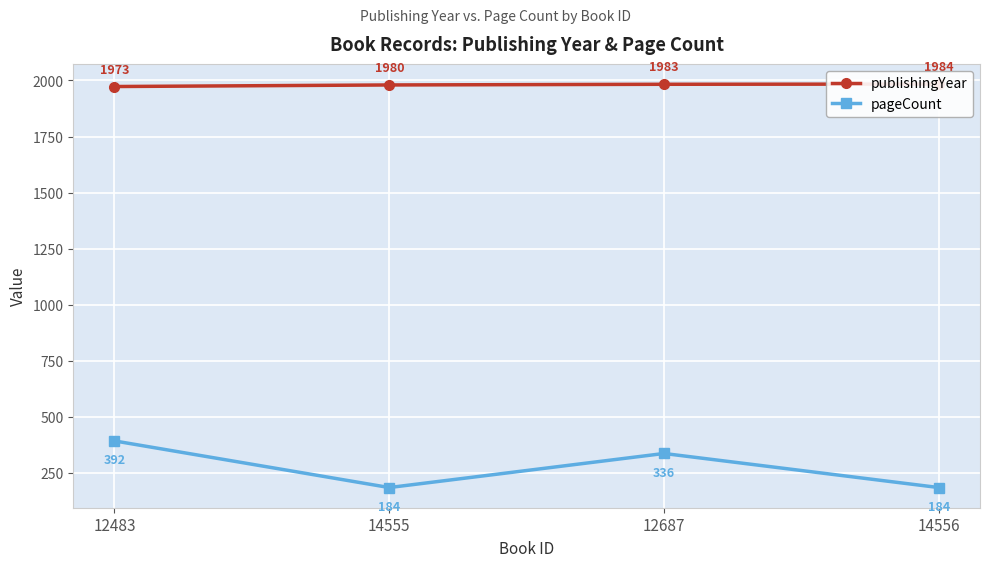

What is the value of the pageCount point at the 4th from the left?

184